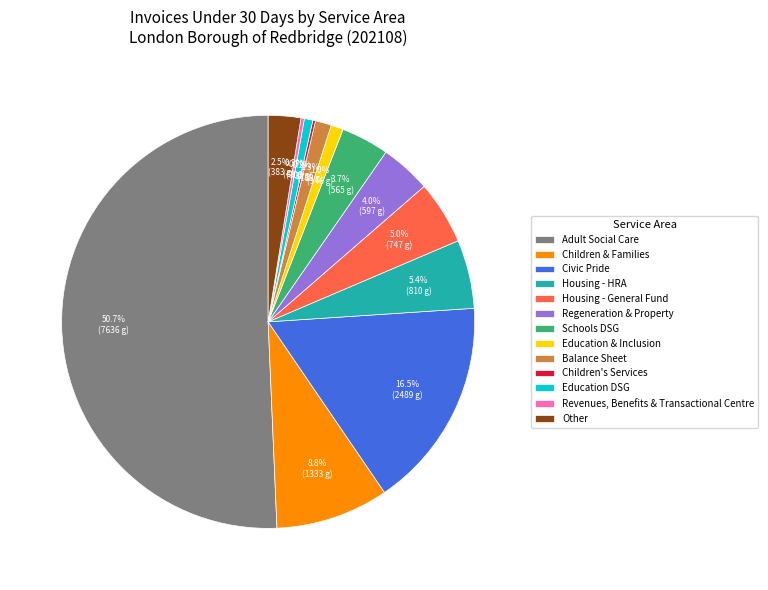

Which slice is the largest?

Adult Social Care